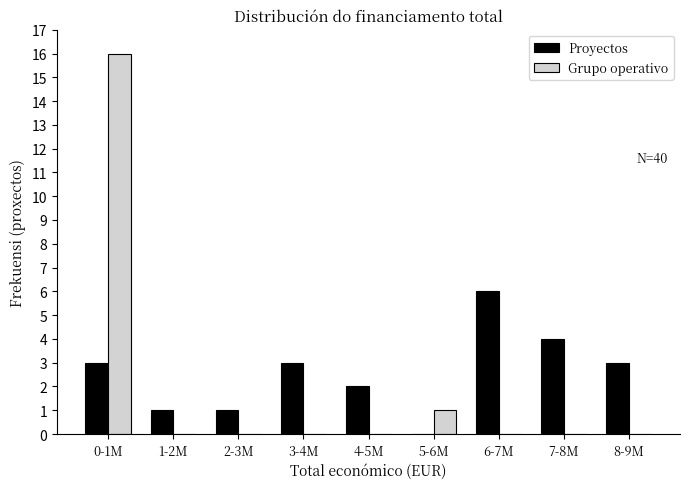

Reading right to left, extract all data points from this chart.

Proyectos: 8-9M=3	7-8M=4	6-7M=6	5-6M=0	4-5M=2	3-4M=3	2-3M=1	1-2M=1	0-1M=3
Grupo operativo: 8-9M=0	7-8M=0	6-7M=0	5-6M=1	4-5M=0	3-4M=0	2-3M=0	1-2M=0	0-1M=16